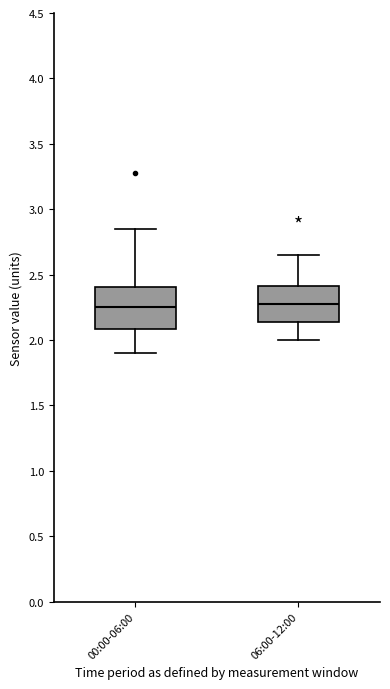

Reading left to right, read every box against the y-axis: the position of its median line, the range the box covers, and the ends of its whiskers. The values are not printed on the chart, so give them approximately, as read against the axis.

00:00-06:00: median 2.25, box 2.10 to 2.40, whiskers 1.90 to 2.85
06:00-12:00: median 2.30, box 2.15 to 2.40, whiskers 2.00 to 2.65